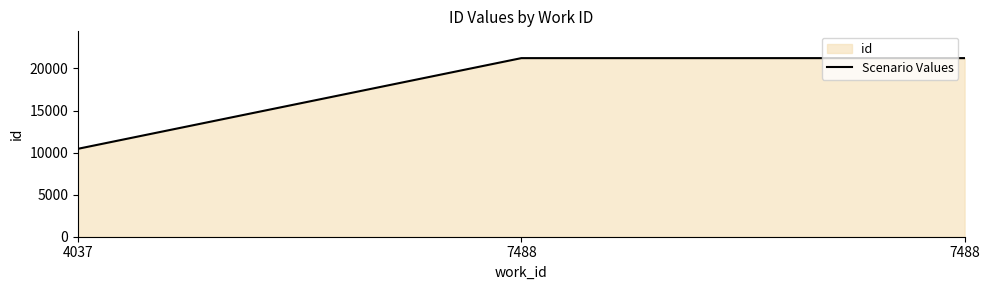

Rank the categories by value from highest to lowest.

7488, 7488, 4037